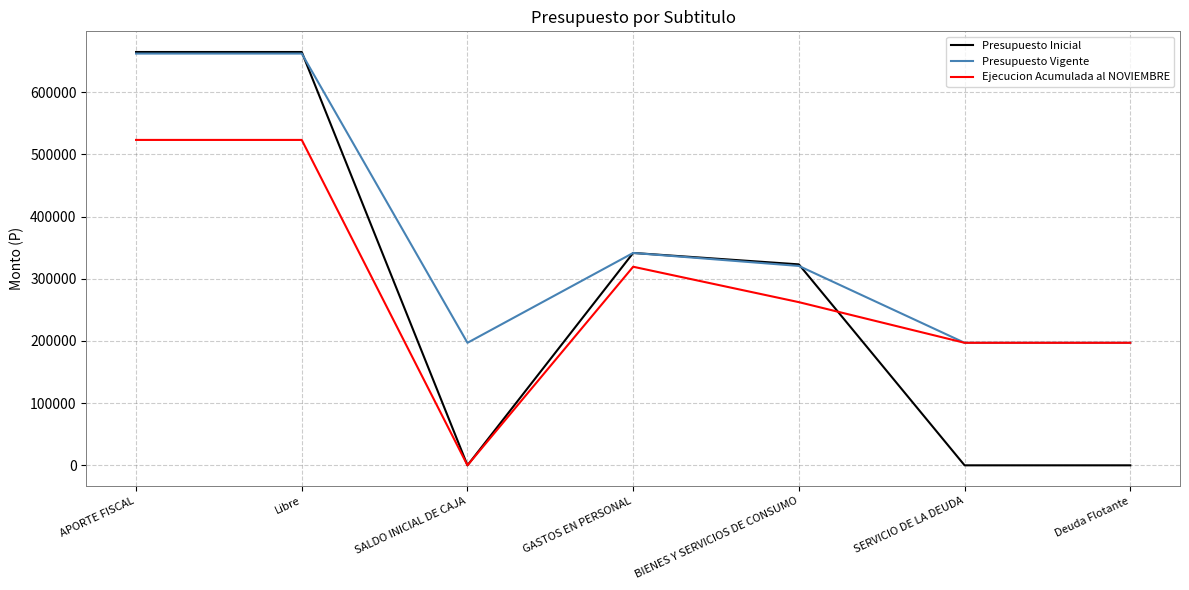

Reading right to left, transcribe all the data shown in this chart.

Presupuesto Inicial: Deuda Flotante=0	SERVICIO DE LA DEUDA=0	BIENES Y SERVICIOS DE CONSUMO=323134	GASTOS EN PERSONAL=341534	SALDO INICIAL DE CAJA=0	Libre=664668	APORTE FISCAL=664668
Presupuesto Vigente: Deuda Flotante=197039	SERVICIO DE LA DEUDA=197039	BIENES Y SERVICIOS DE CONSUMO=320622	GASTOS EN PERSONAL=341534	SALDO INICIAL DE CAJA=197039	Libre=662156	APORTE FISCAL=662156
Ejecucion Acumulada al NOVIEMBRE: Deuda Flotante=197039	SERVICIO DE LA DEUDA=197039	BIENES Y SERVICIOS DE CONSUMO=262391	GASTOS EN PERSONAL=319337	SALDO INICIAL DE CAJA=0	Libre=523280	APORTE FISCAL=523280